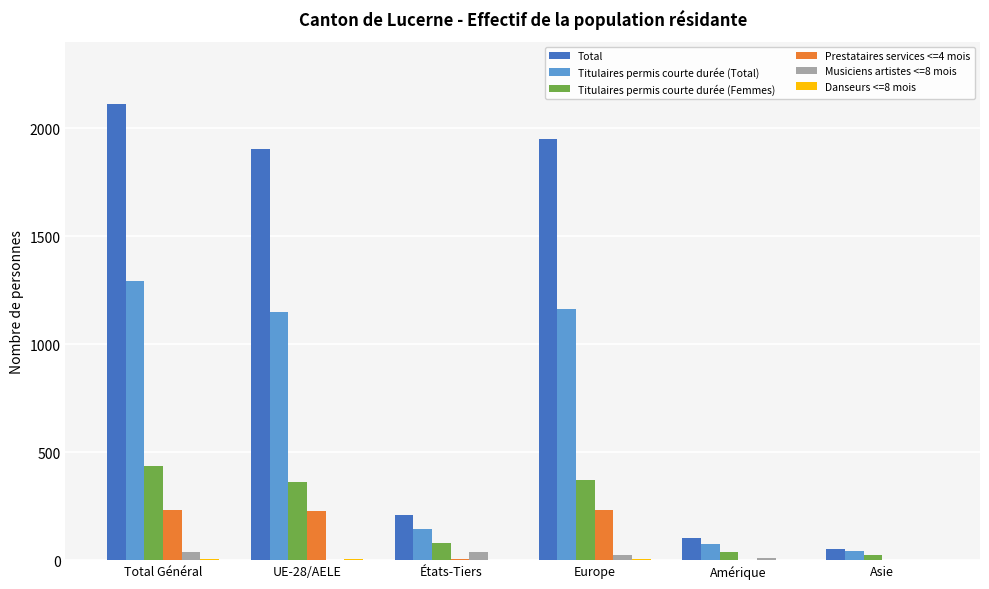

The Total series shows 1063 at Total Général. True or false?

False